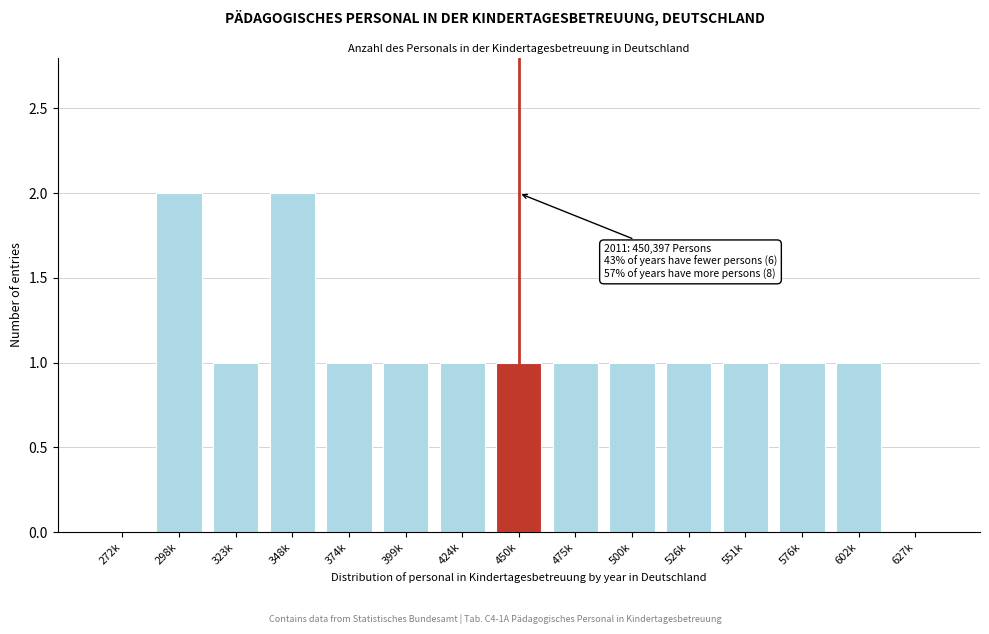

Reading left to right, list all the values displayed in this chart.

272k=0	298k=2	323k=1	348k=2	374k=1	399k=1	424k=1	450k=1	475k=1	500k=1	526k=1	551k=1	576k=1	602k=1	627k=0